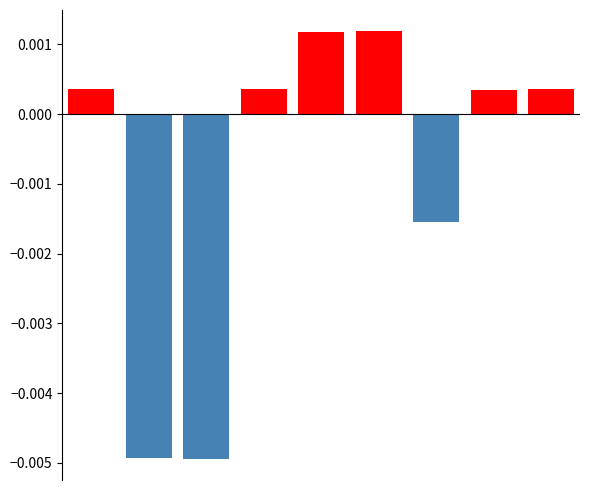

Which series has the largest total across all categories?

featured